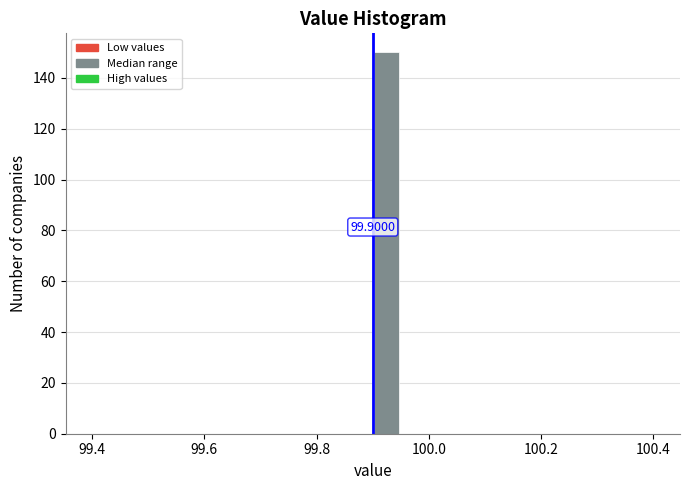

Around what value on the x-axis is the tallest bar? Give the approximate position of its centre, as read against the axis.

99.92